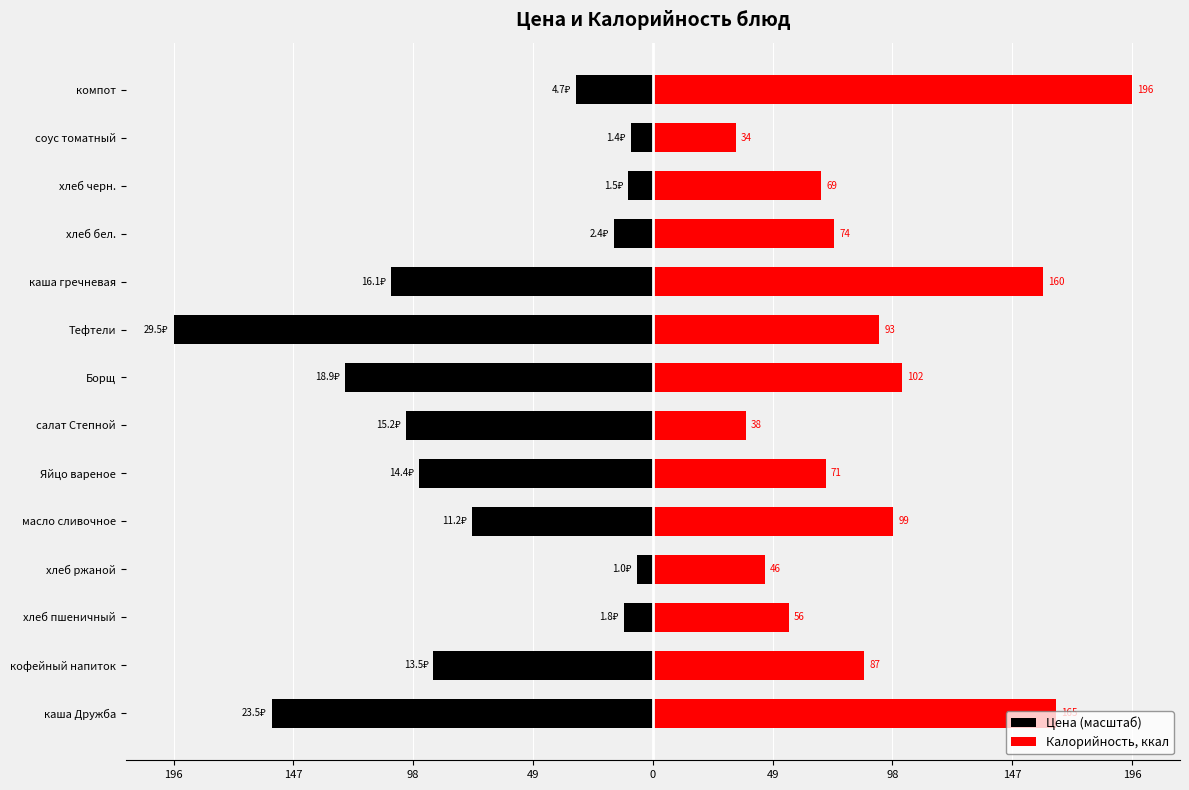

How many bars are there in total?

28